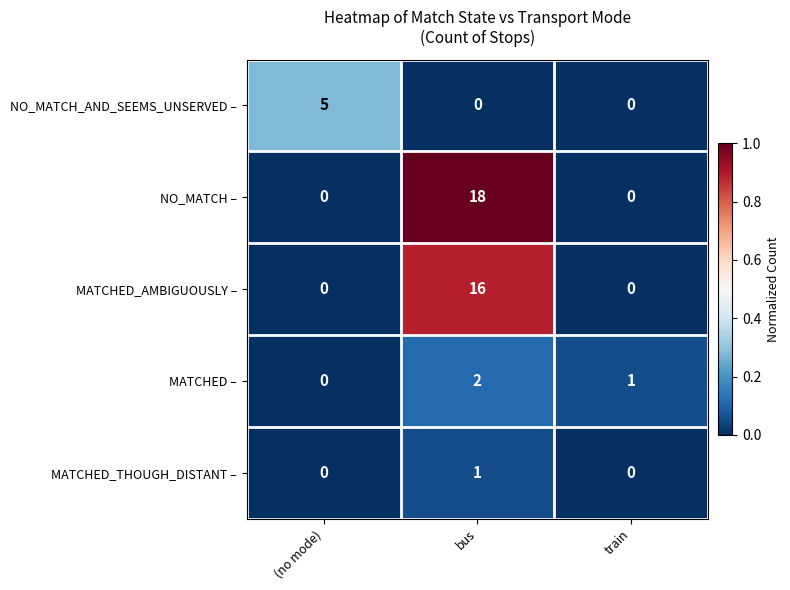

Which series has the largest total across all categories?

NO_MATCH –